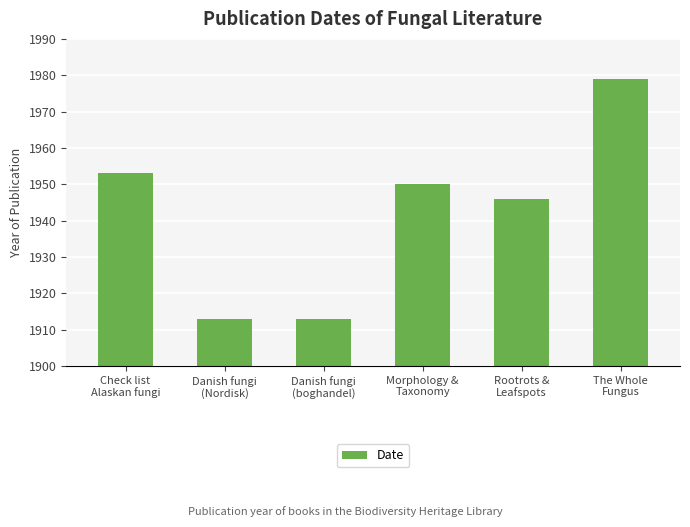

True or false: the data shows 3269 at Danish fungi
(boghandel).

False